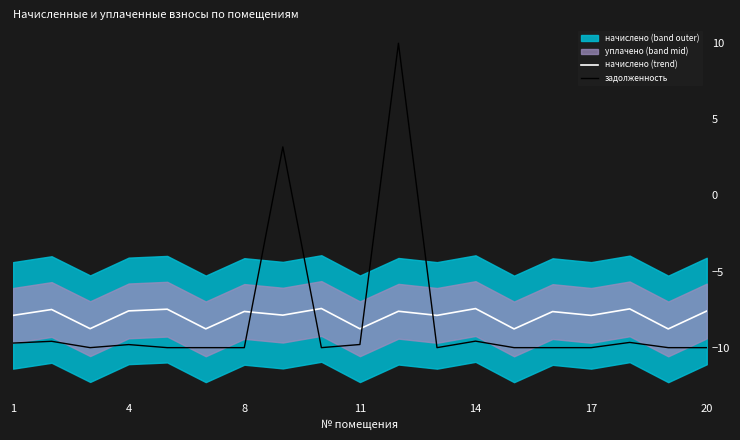

The начислено (trend) series shows -7.9 at 17. True or false?

True